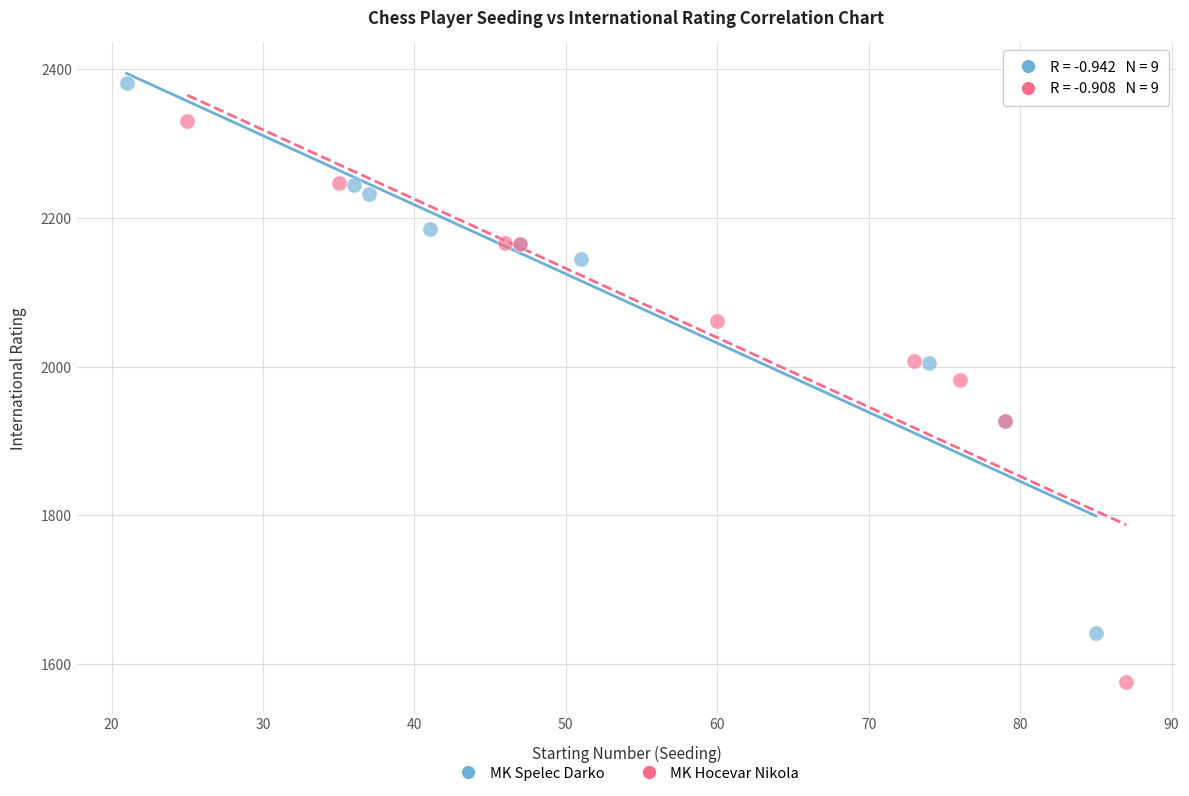

Which series reaches the maximum Y coordinate?

MK Spelec Darko